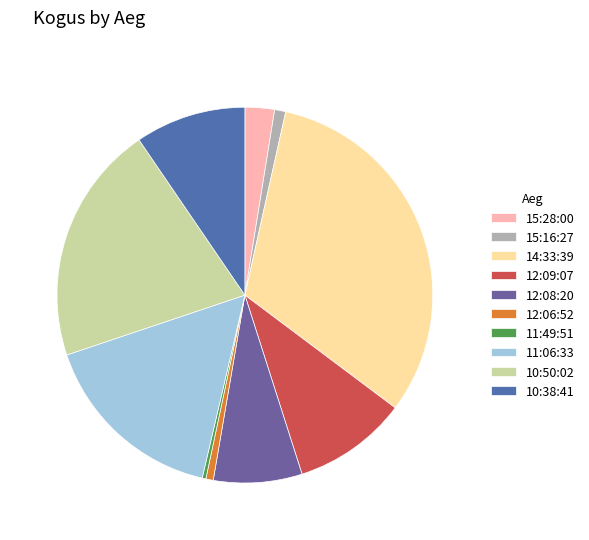

What is the total percentage of 11:06:33 and 10:38:41?

25.7%